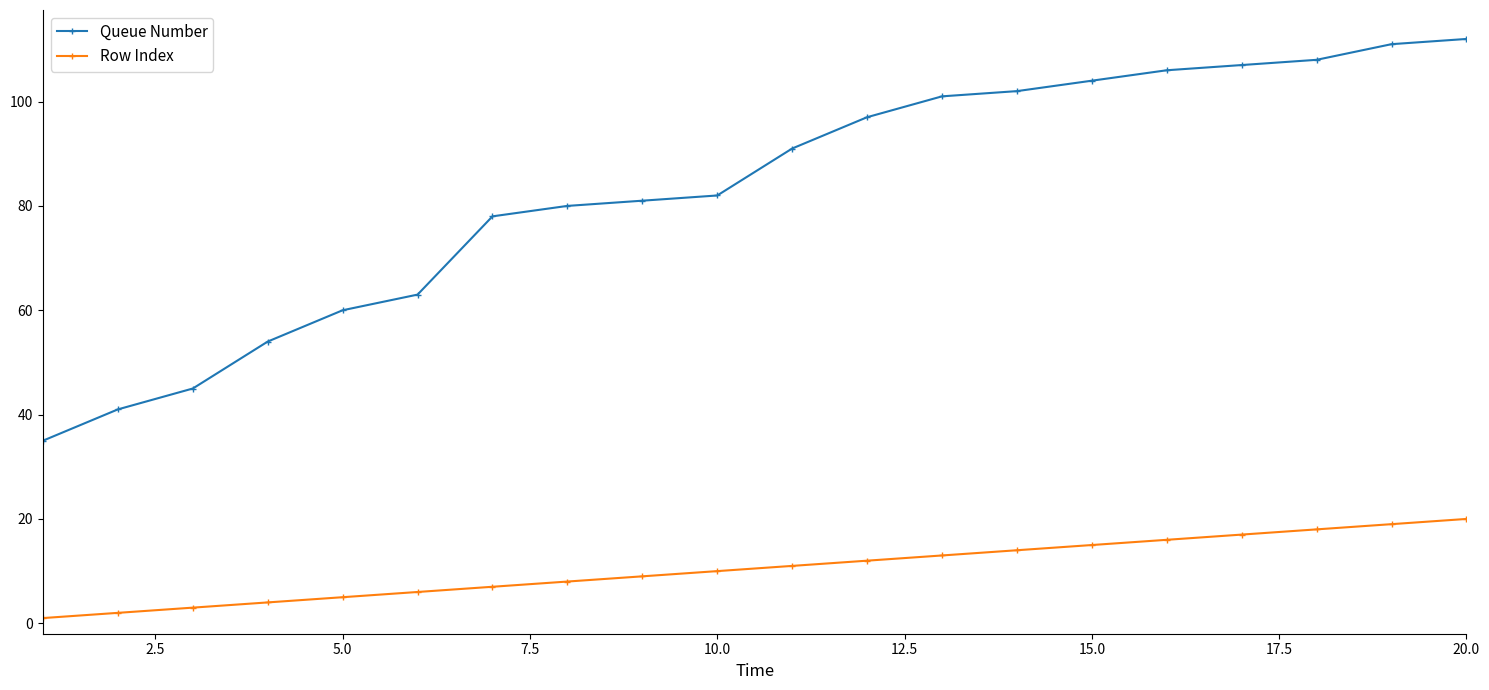

True or false: Row Index has more than 2 points higher than both neighbors.

False